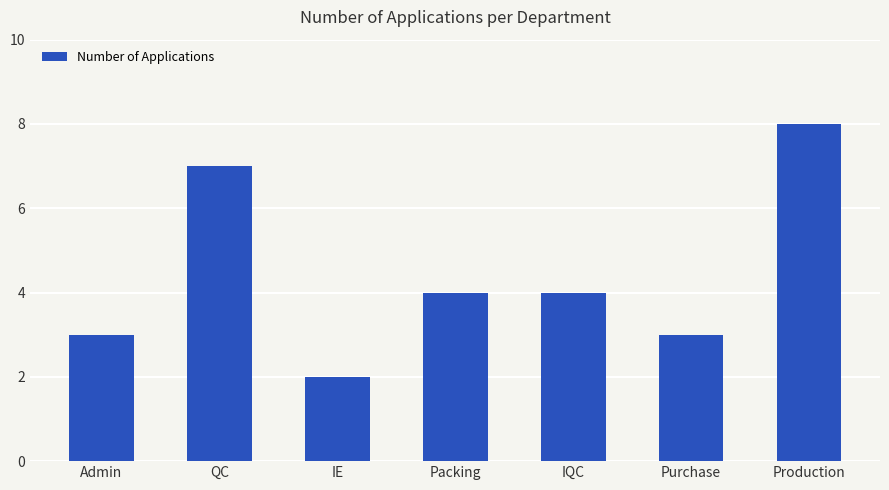

What is the label of the 3rd bar from the left?

IE